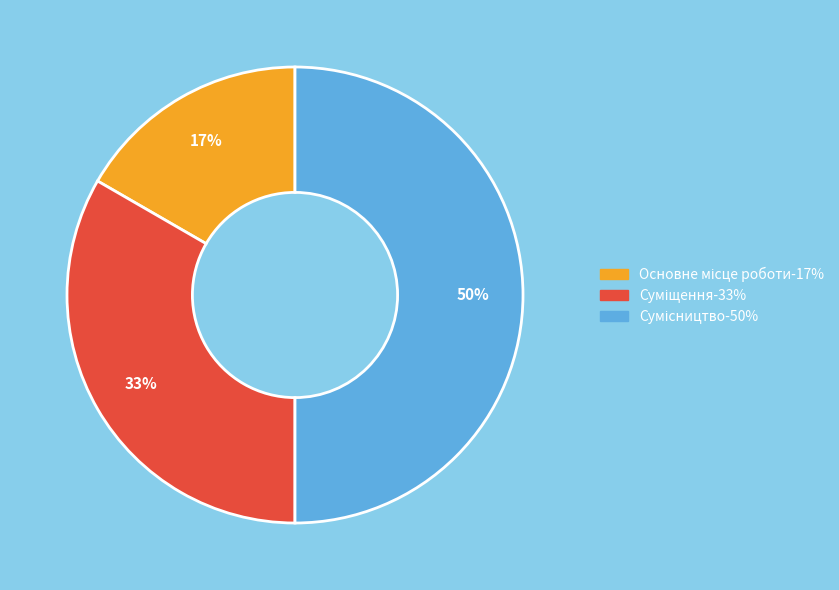

To the nearest percent, what is the difference between the largest and smallest slice percentages?

33%